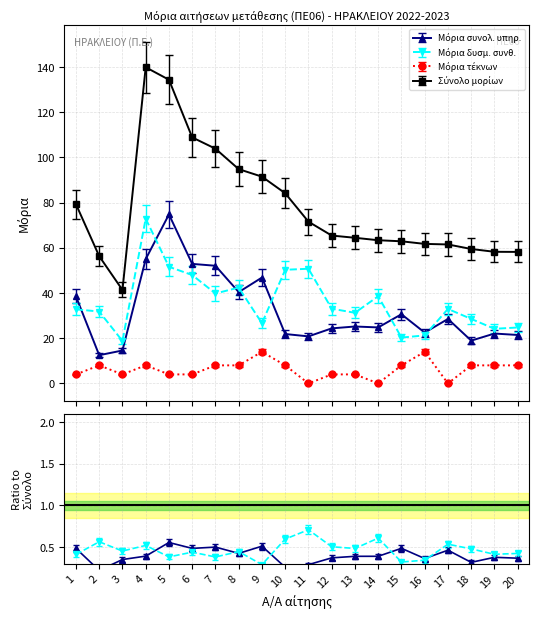

At which category is the sum across all series the highest?

4